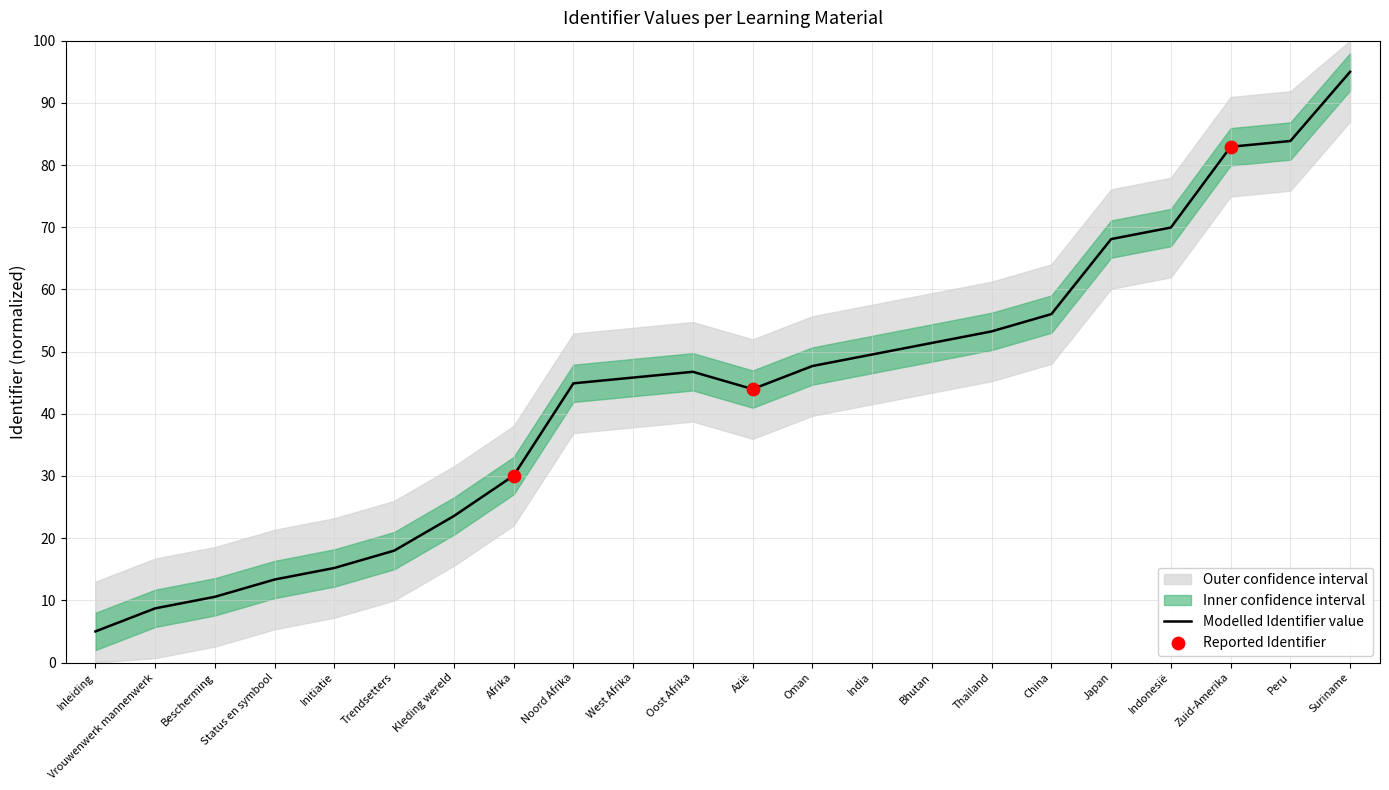

Approximately how many times larger is the value at Initiatie compared to Bescherming?

1.4